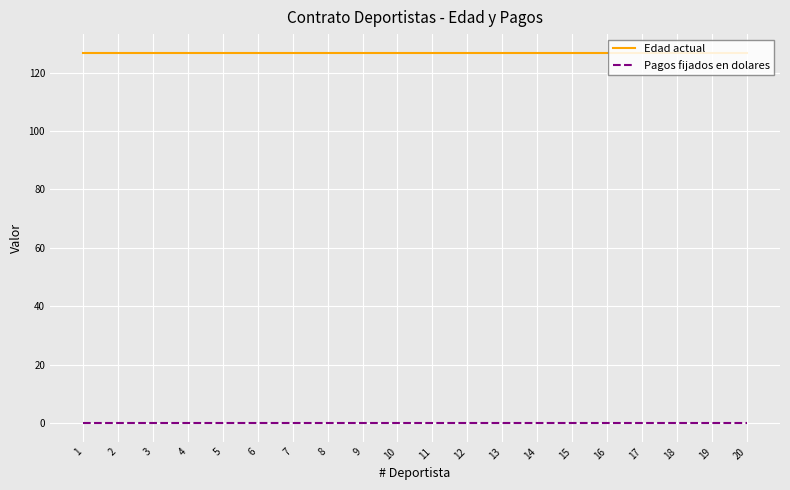

How many lines are shown in the chart?

2